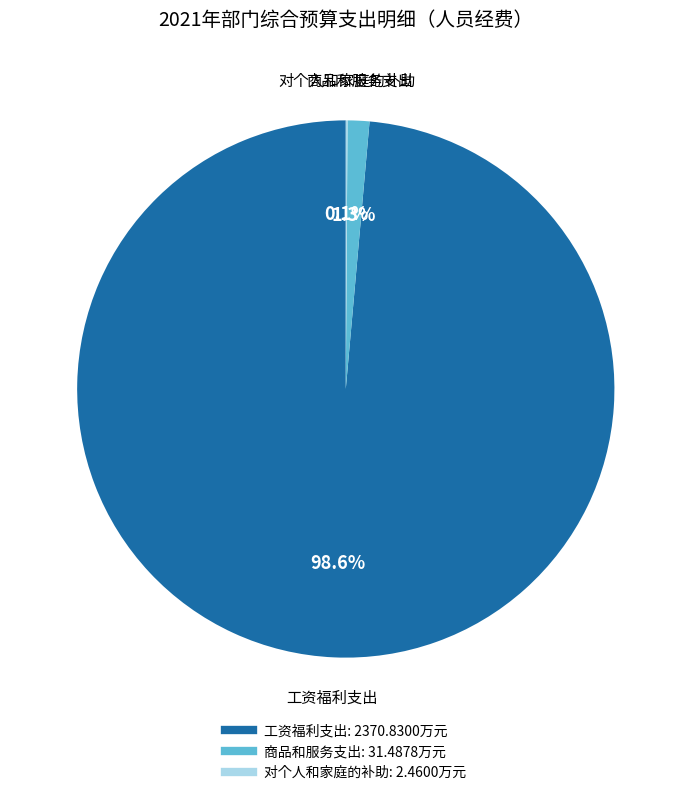

Combined, do 商品和服务支出 and 工资福利支出 account for over 50%?

Yes